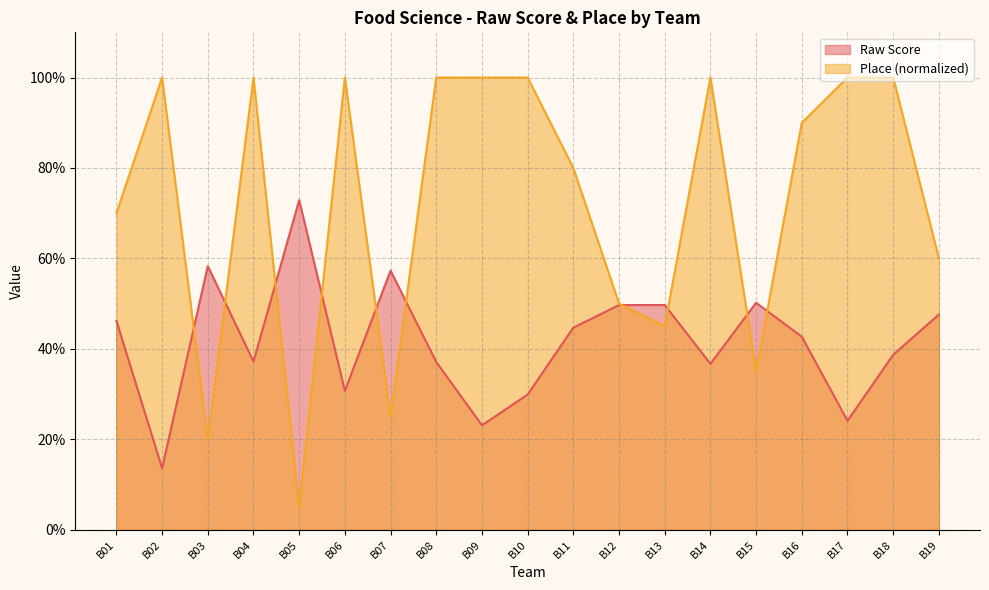

What is the difference between the maximum and minimum values in the Raw Score series?

0.6